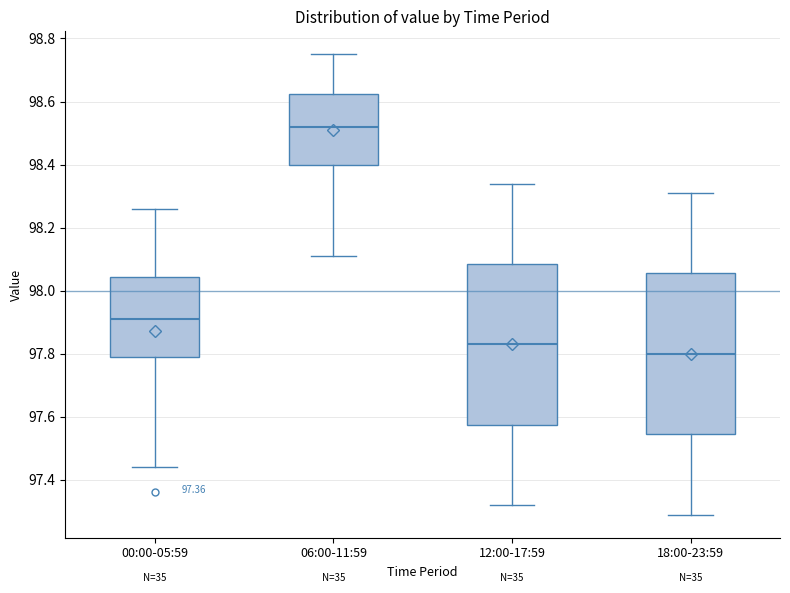

Where does the upper whisker of the box for 12:00-17:59 end on the y-axis? The values are not printed on the chart, so give them approximately, as read against the axis.

98.34